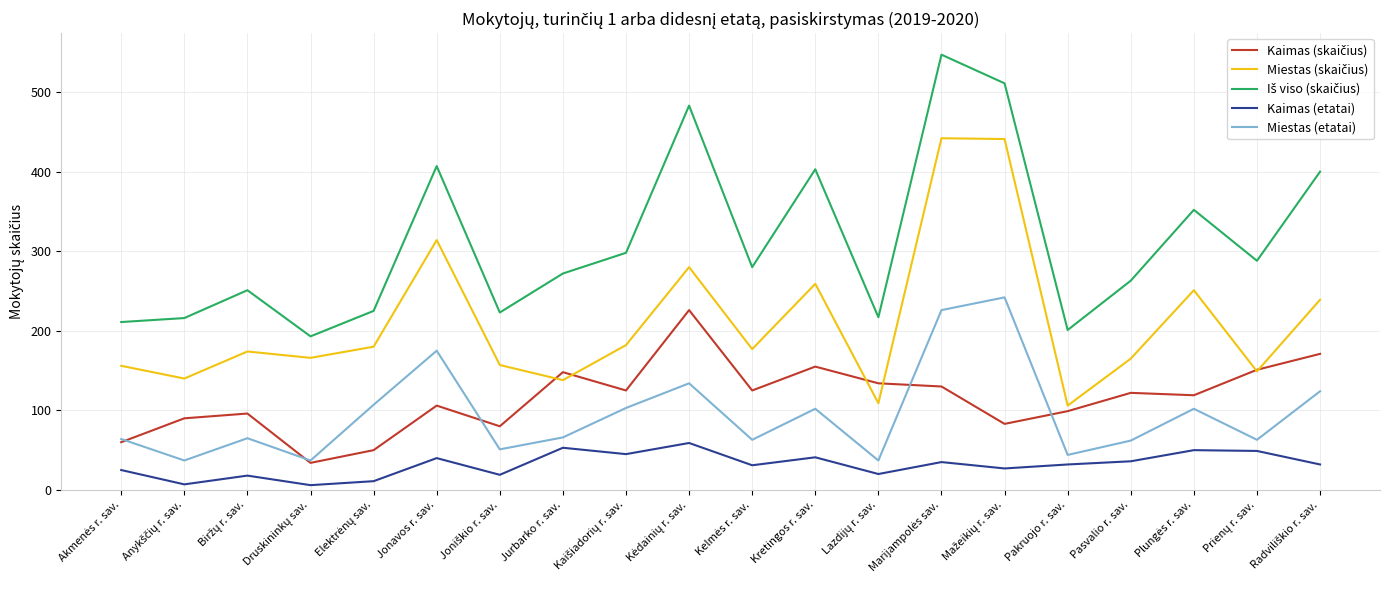

What is the highest value of the Miestas (etatai) series?

242